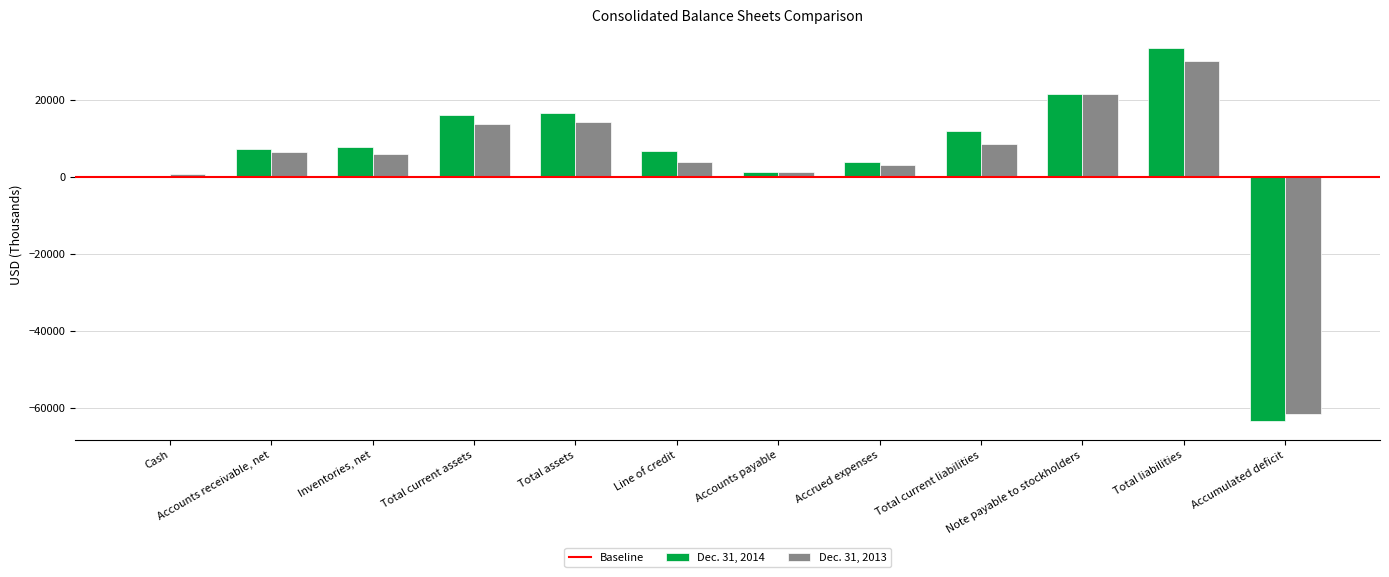

What is the minimum value shown in the chart?

-63469